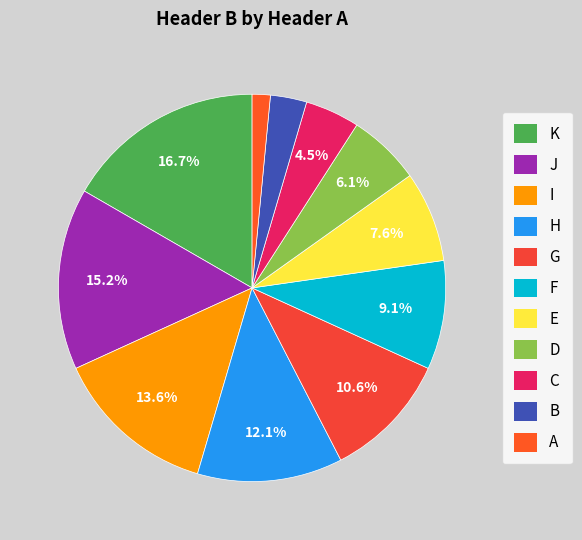

Count the number of slices in the pie.

11